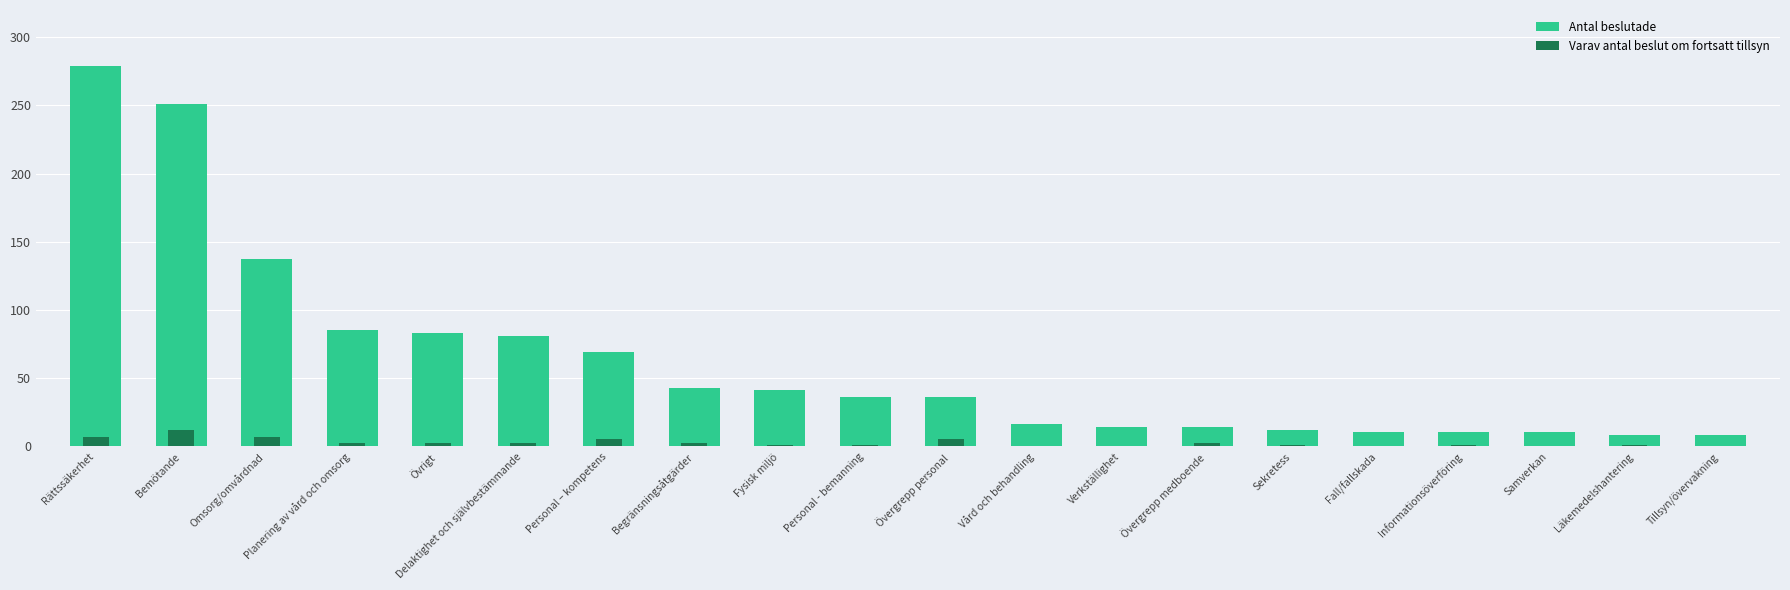

True or false: Antal beslutade has a value of 7 at Vård och behandling.

False